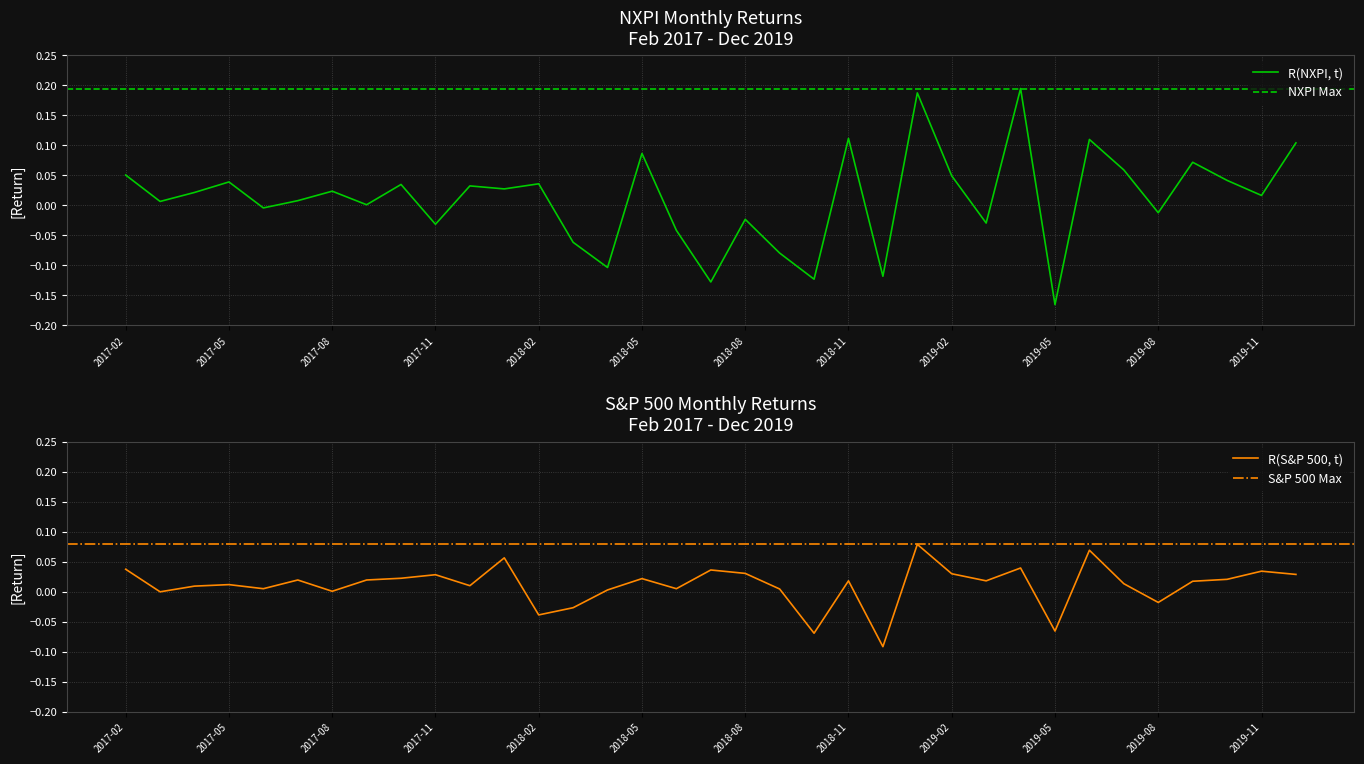

How many lines are shown in the chart?

2